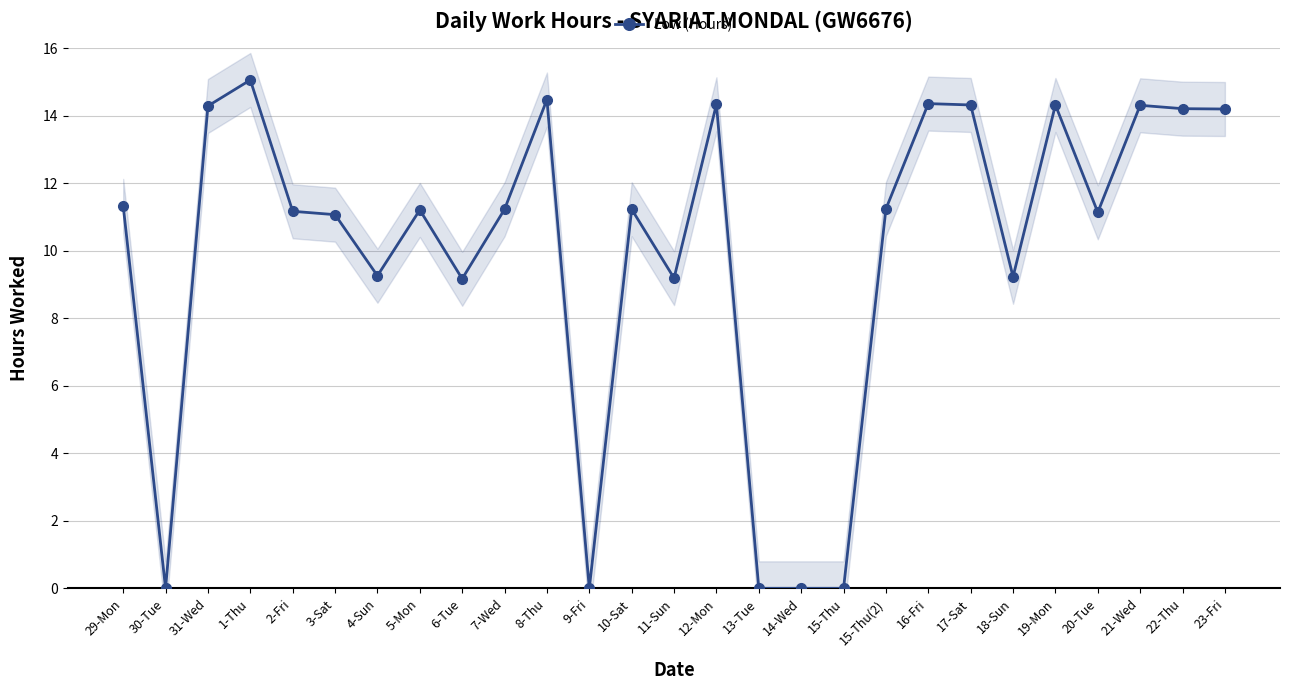

How many lines are shown in the chart?

1